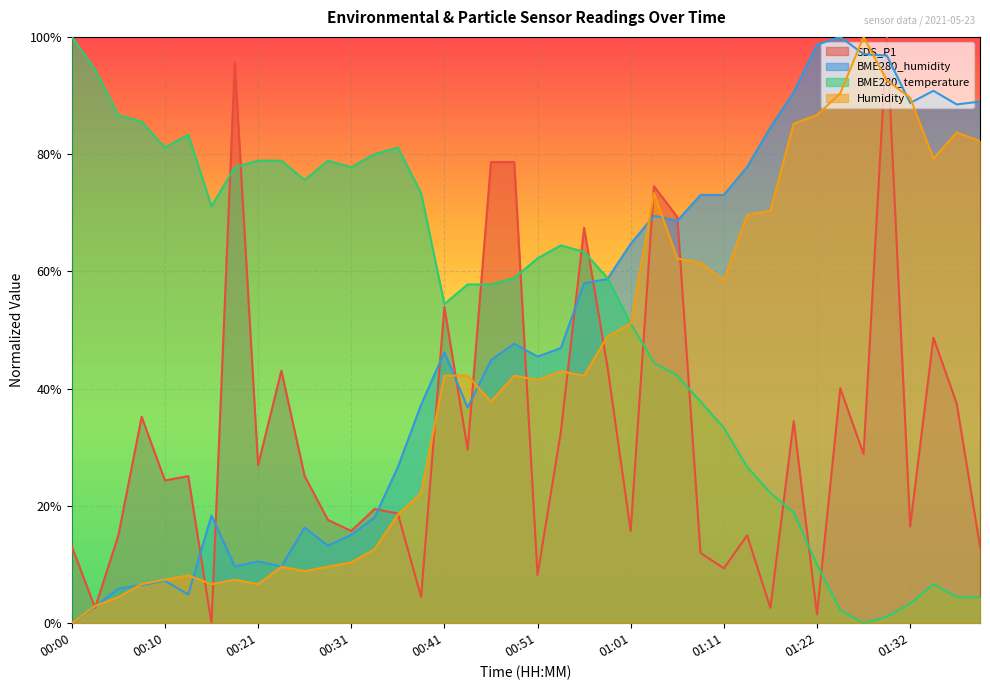

What is the maximum value shown in the chart?

1.0